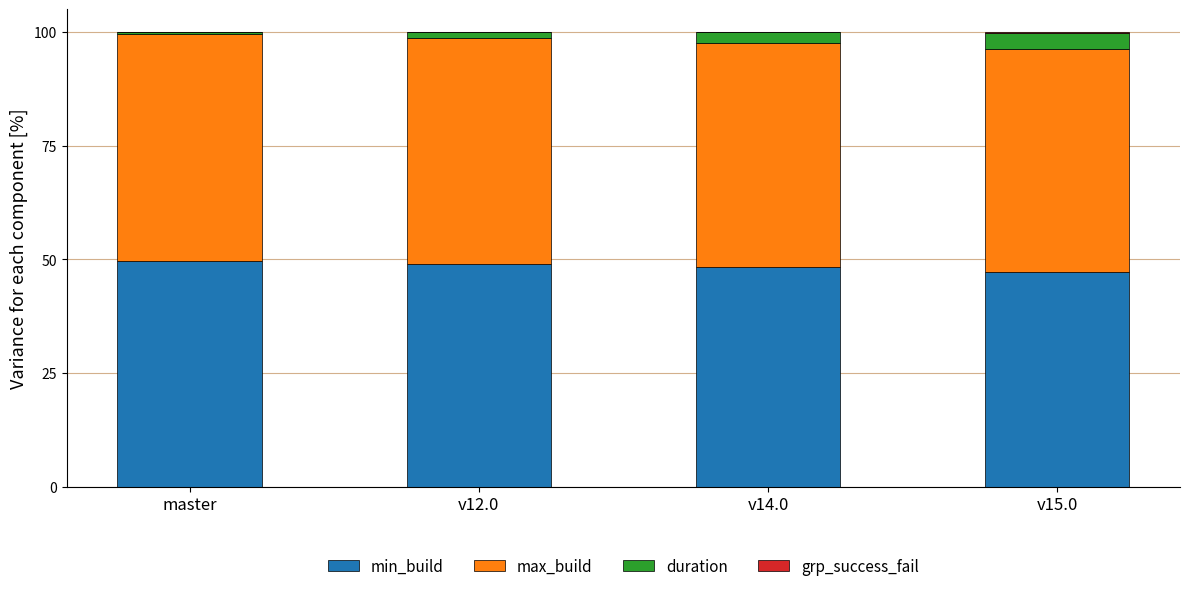

True or false: min_build has a value of 28.9 at v12.0.

False